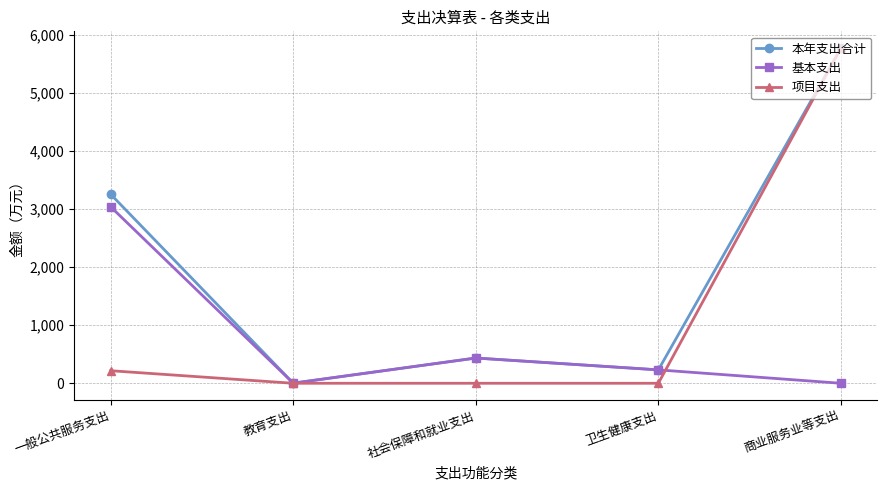

In 基本支出, how many points are higher than both neighbors (excluding endpoints)?

1